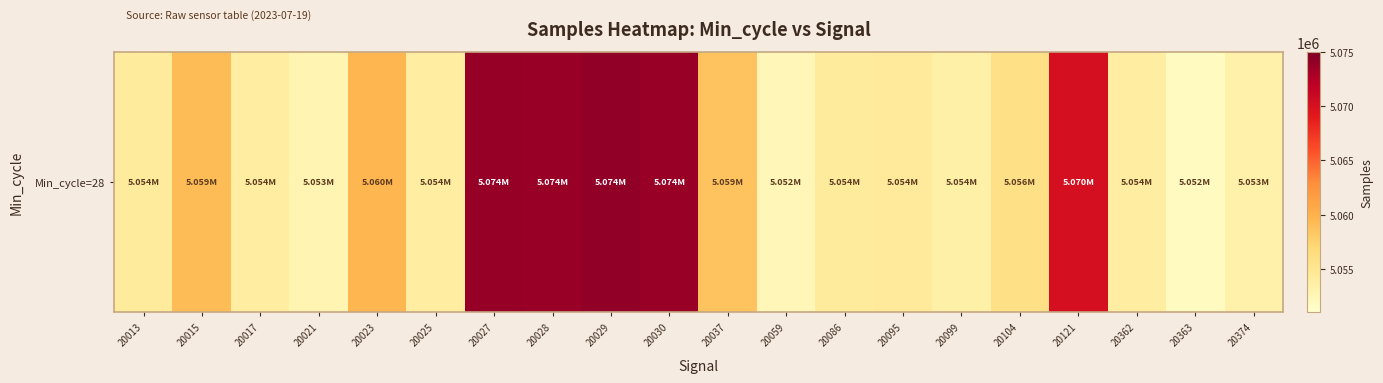

Reading left to right, list all the values displayed in this chart.

5054356	5059200	5053851	5052841	5059640	5053851	5073854	5073730	5074094	5073709	5058684	5052485	5054360	5054450	5053507	5055798	5070187	5053833	5051843	5053277